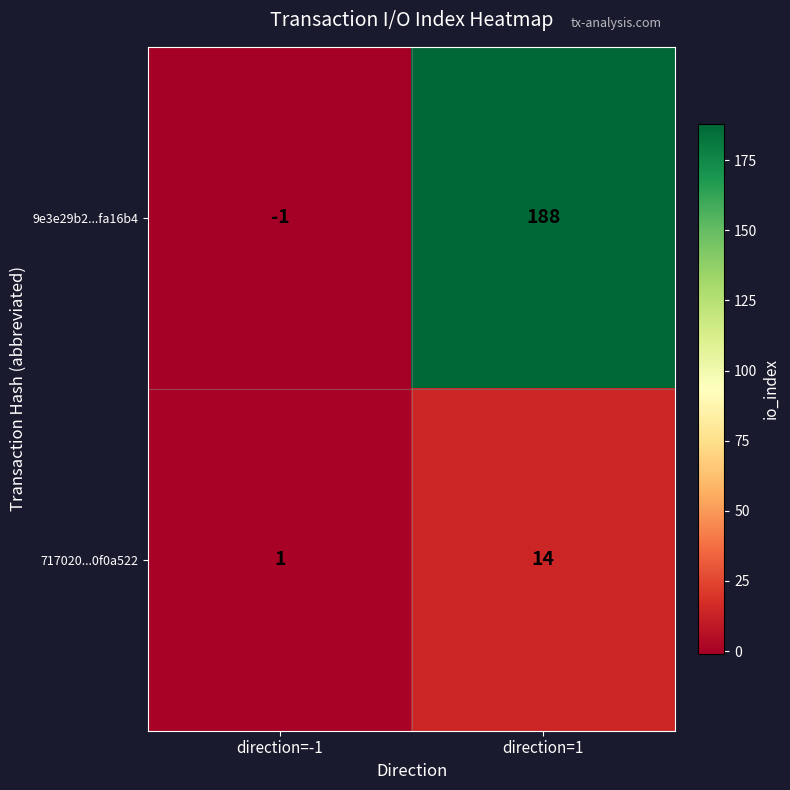

What is the average value of the 717020...0f0a522 series?

8